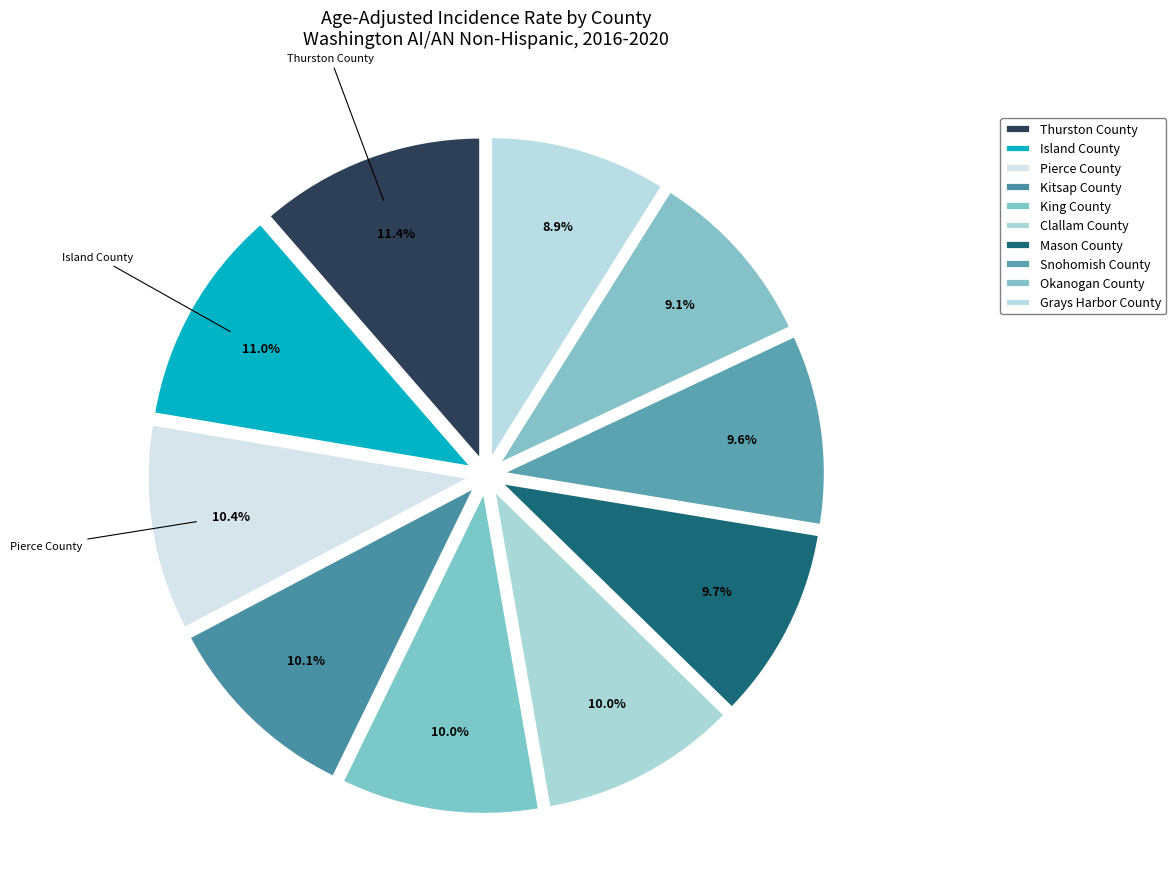

Which slice is the largest?

Thurston County